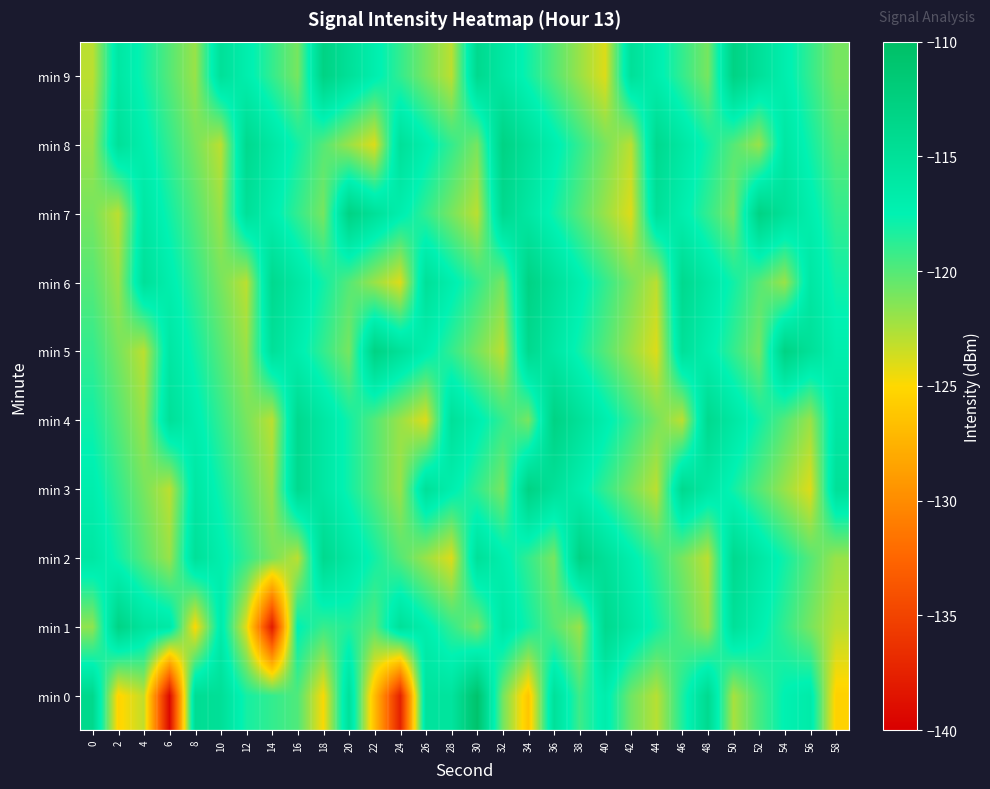

Which label corresponds to the largest value in the chart?

30